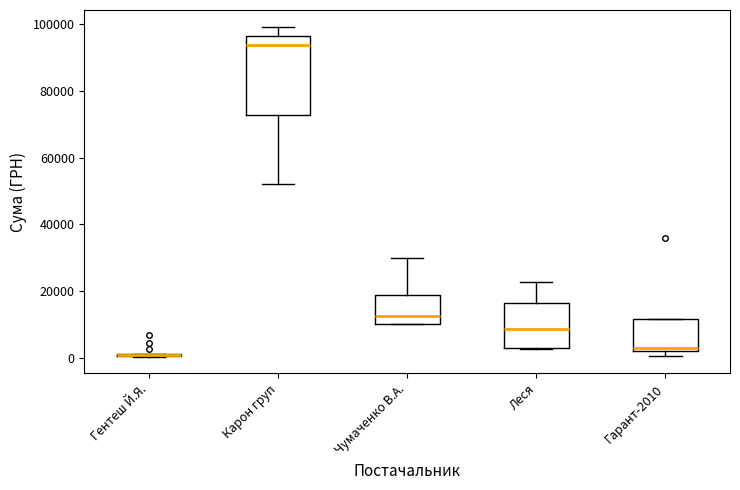

Reading left to right, read every box against the y-axis: the position of its median line, the range the box covers, and the ends of its whiskers. The values are not printed on the chart, so give them approximately, as read against the axis.

Гентеш Й.Я.: box collapsed to a line at 0, whiskers 0 to 2000
Карон груп: median 94000, box 72000 to 96000, whiskers 52000 to 100000
Чумаченко В.А.: median 12000, box 10000 to 18000, whiskers 10000 to 30000
Леся: median 8000, box 2000 to 16000, whiskers 2000 to 22000
Гарант-2010: median 2000 (just above the box's lower edge), box 2000 to 12000, whiskers 0 to 12000